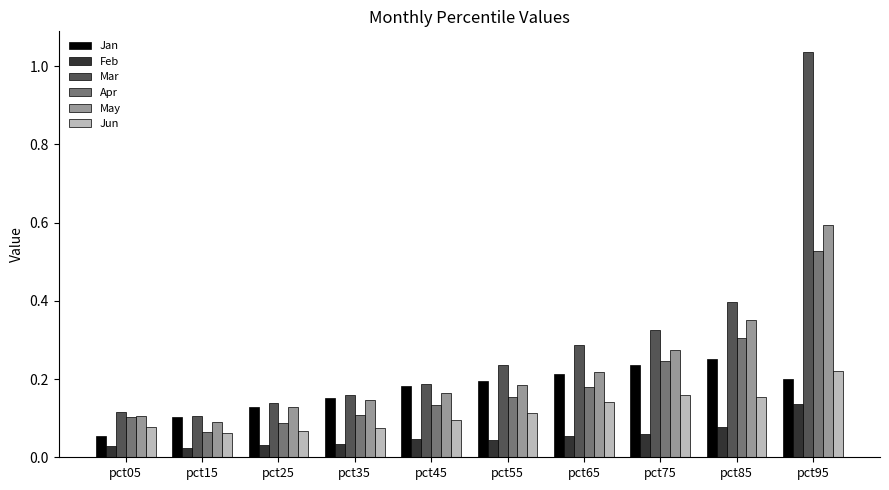

At which category is the sum across all series the highest?

pct95